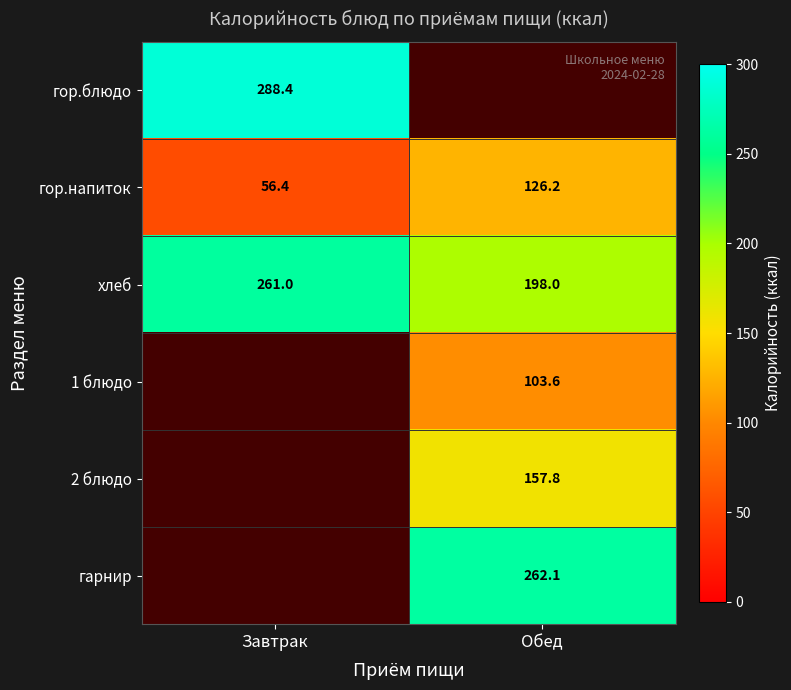

At which category does the chart reach its peak across all series?

Завтрак